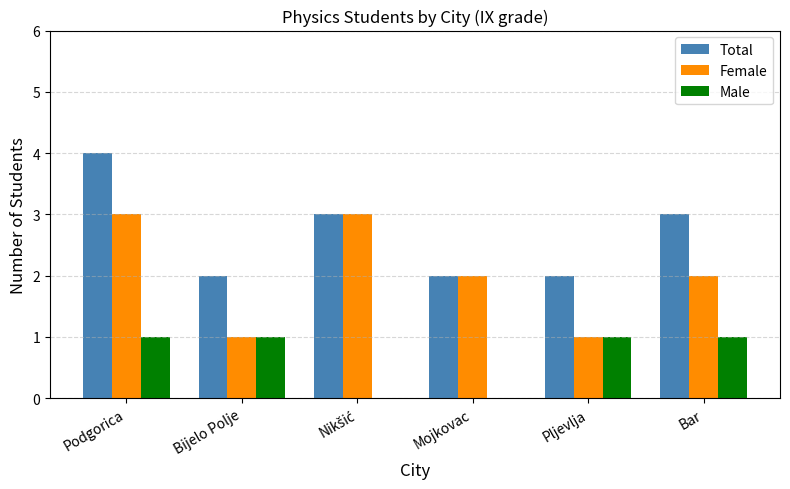

What is the total value across all series at Mojkovac?

4